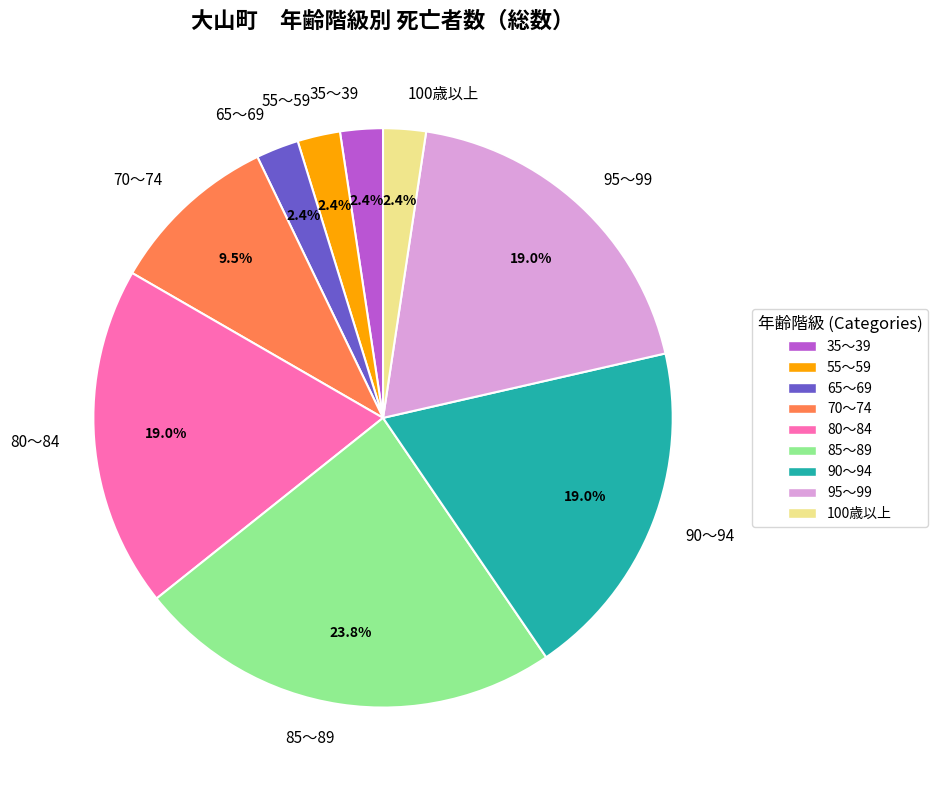

To the nearest percent, what portion does 65～69 represent?

2%